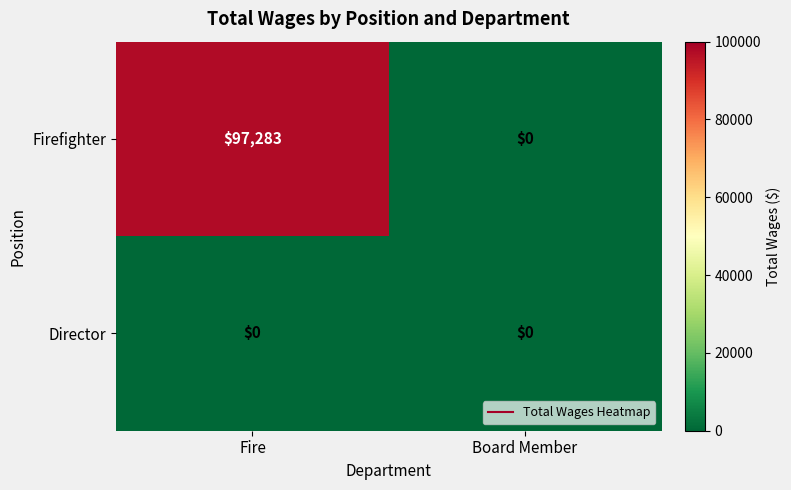

The Firefighter series shows 0 at Board Member. True or false?

True